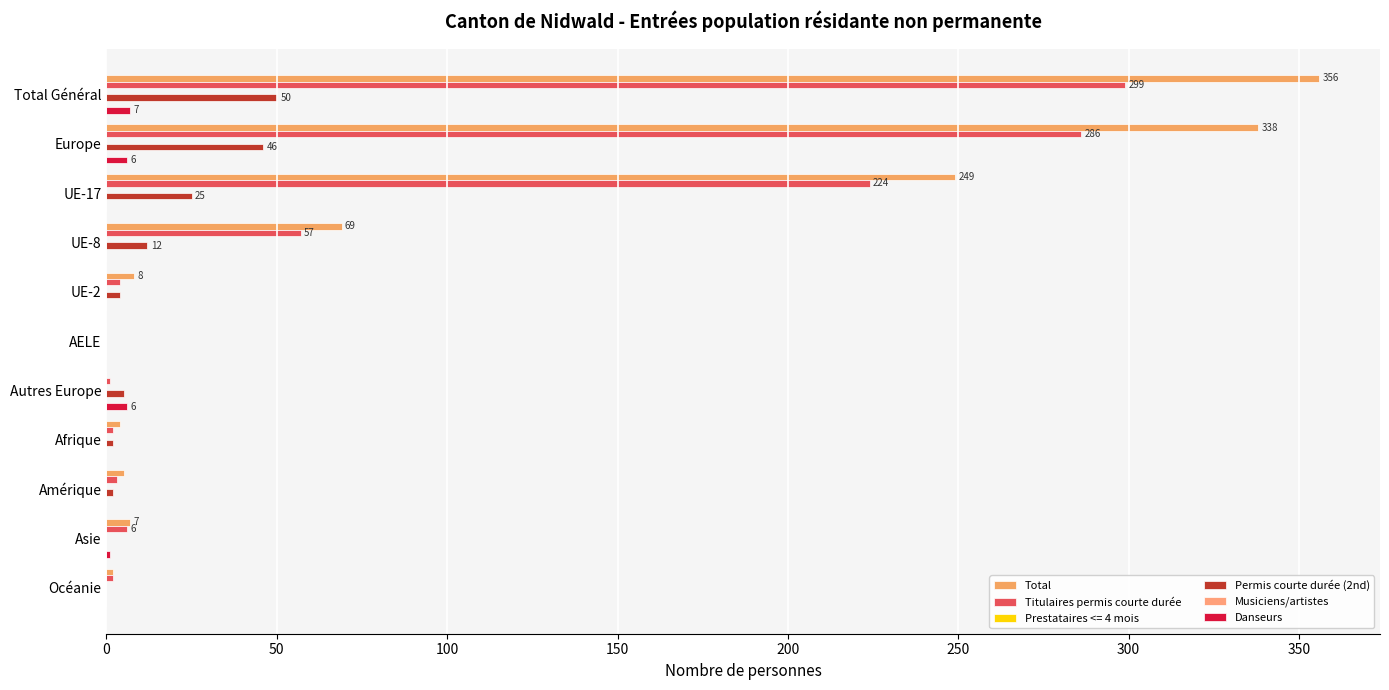

Reading right to left, extract all data points from this chart.

Total: 2.0	7.0	5.0	4.0	0.0	0.0	8.0	69.0	249.0	338.0	356.0
Titulaires permis courte durée: 2.0	6.0	3.0	2.0	1.0	0.0	4.0	57.0	224.0	286.0	299.0
Permis courte durée (2nd): 0.0	0.0	2.0	2.0	5.0	0.0	4.0	12.0	25.0	46.0	50.0
Musiciens/artistes: 0.1	0.1	0.1	0.1	0.1	0.1	0.1	0.1	0.1	0.1	0.1
Danseurs: 0.0	1.0	0.0	0.0	6.0	0.0	0.0	0.0	0.0	6.0	7.0